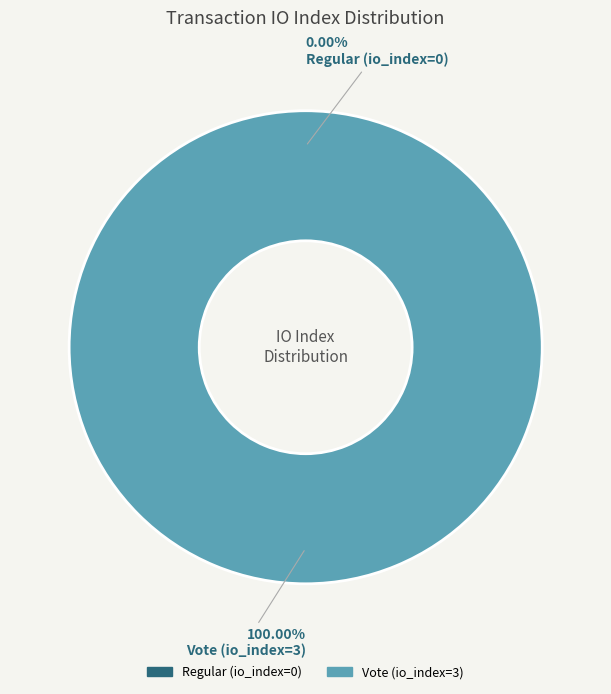

The Vote (io_index=3) slice represents 99% of the pie. True or false?

False